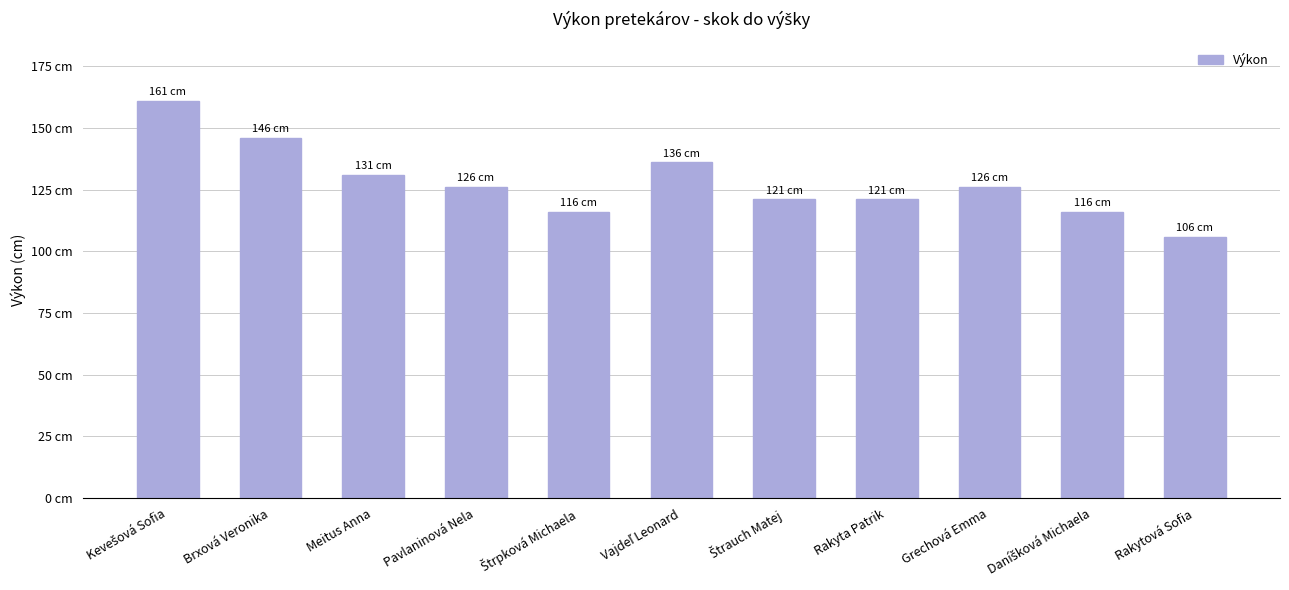

Between Daníšková Michaela and Kevešová Sofia, which is larger?

Kevešová Sofia